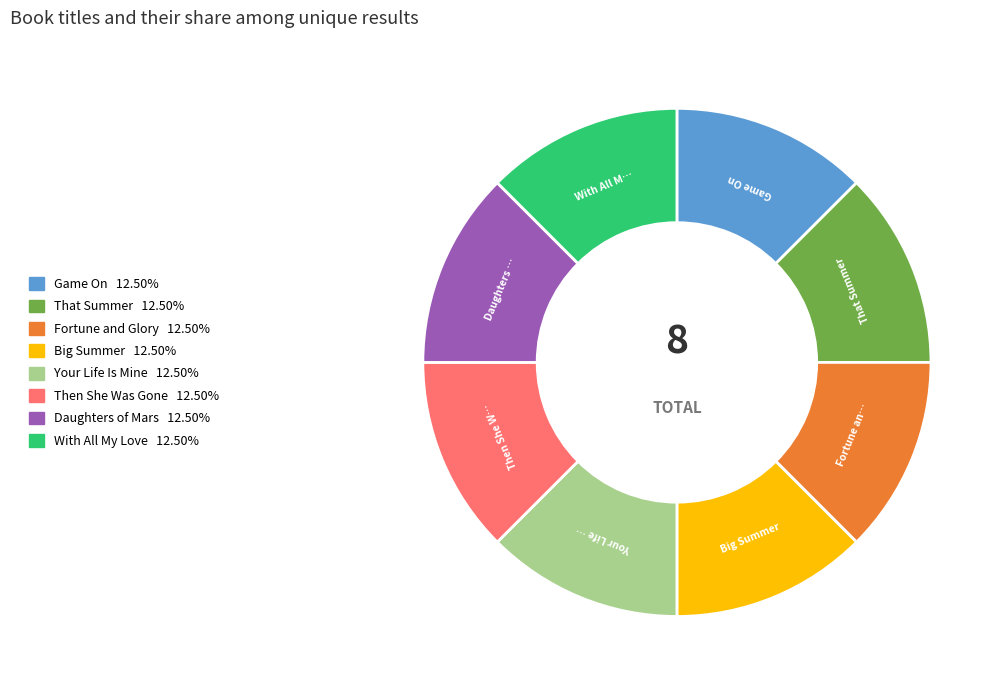

Is there any slice that represents more than half of the pie?

No